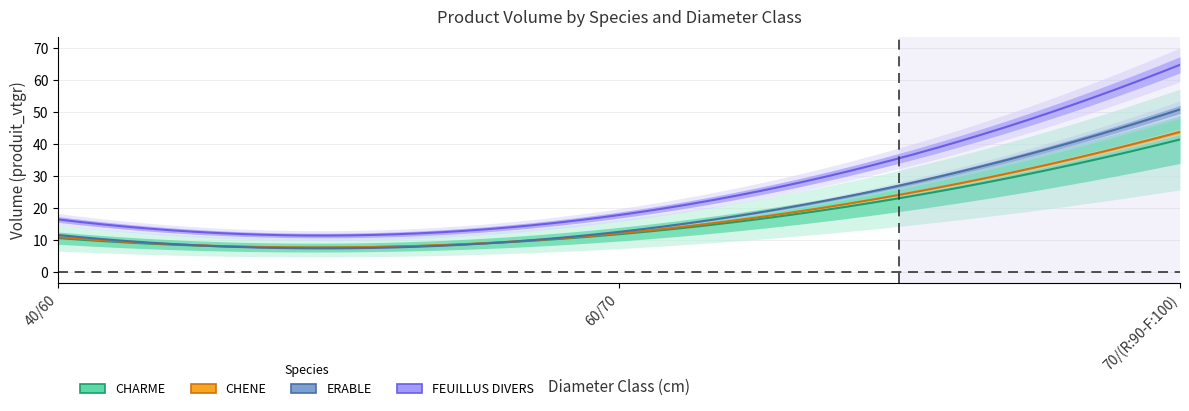

Does the chart have visible grid lines?

Yes